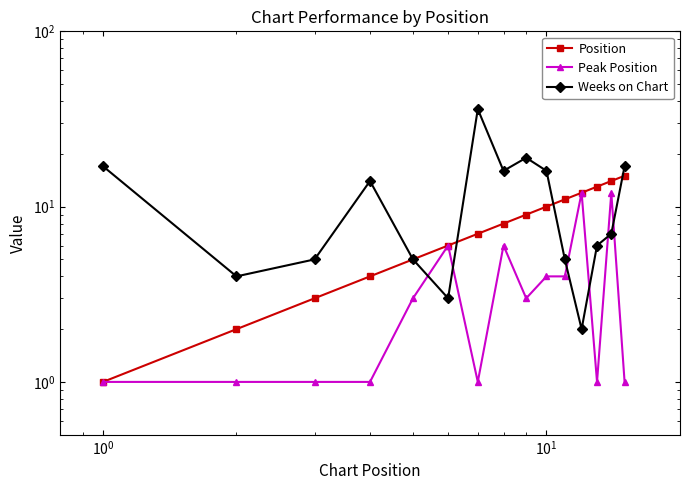

At 9, list the series in order from smallest to largest.

Peak Position, Position, Weeks on Chart